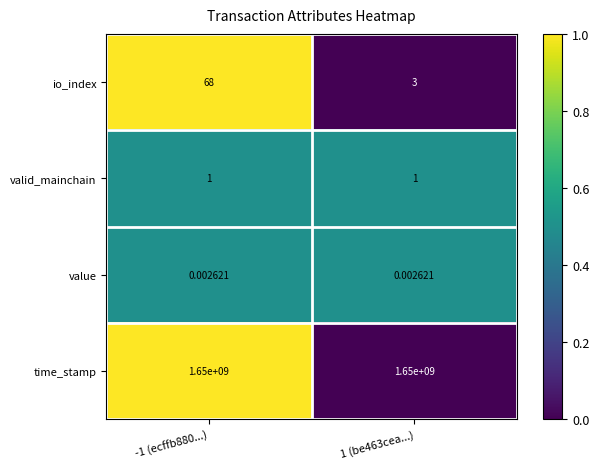

Rank the series by their maximum value, from highest to lowest.

time_stamp, io_index, valid_mainchain, value